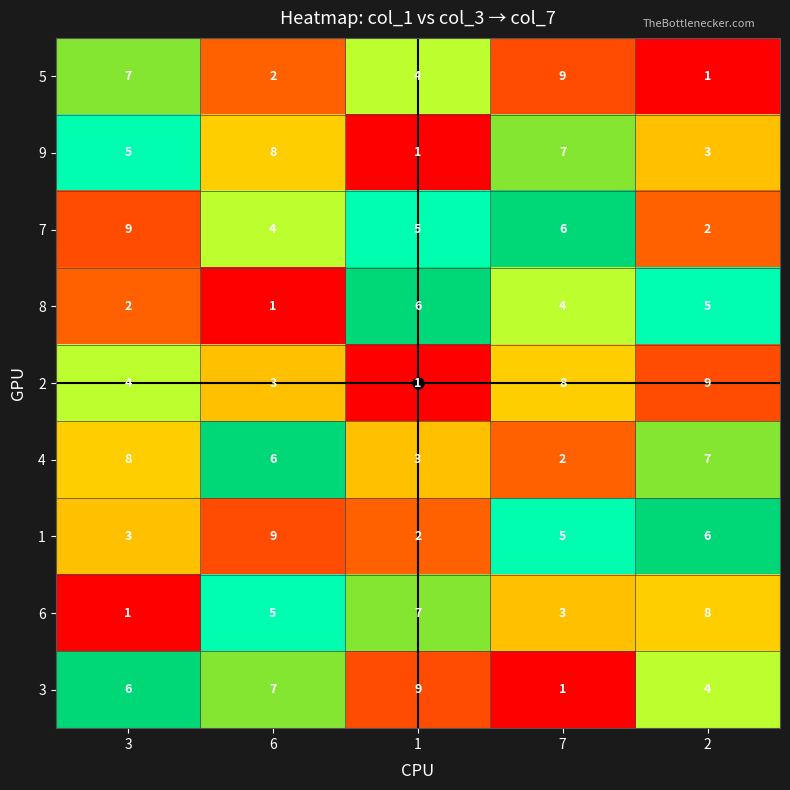

What is the highest value of the 6 series?

8